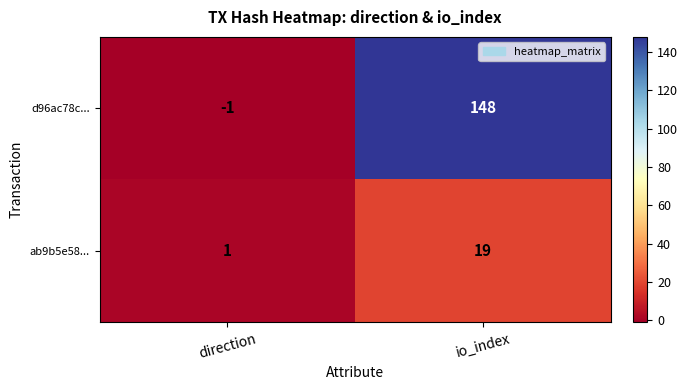

What value does the ab9b5e58... series have at io_index, to the nearest 10?

20